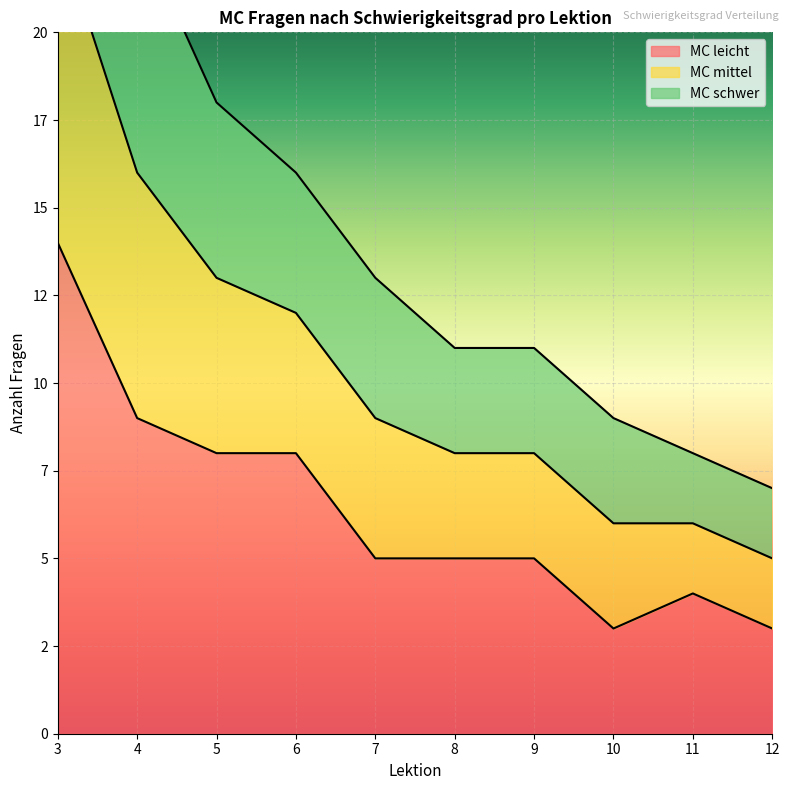

True or false: MC mittel and MC leicht intersect in this chart.

False